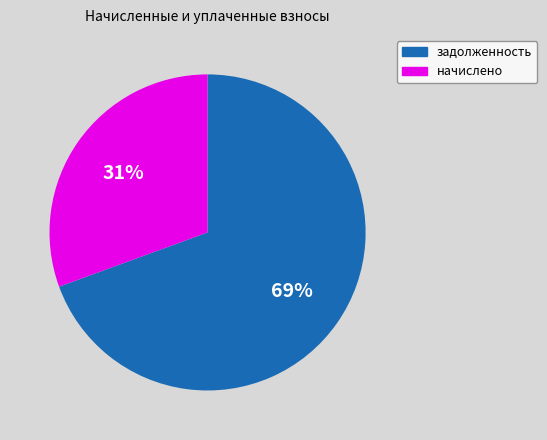

To the nearest percent, what percentage of the pie is задолженность?

69%